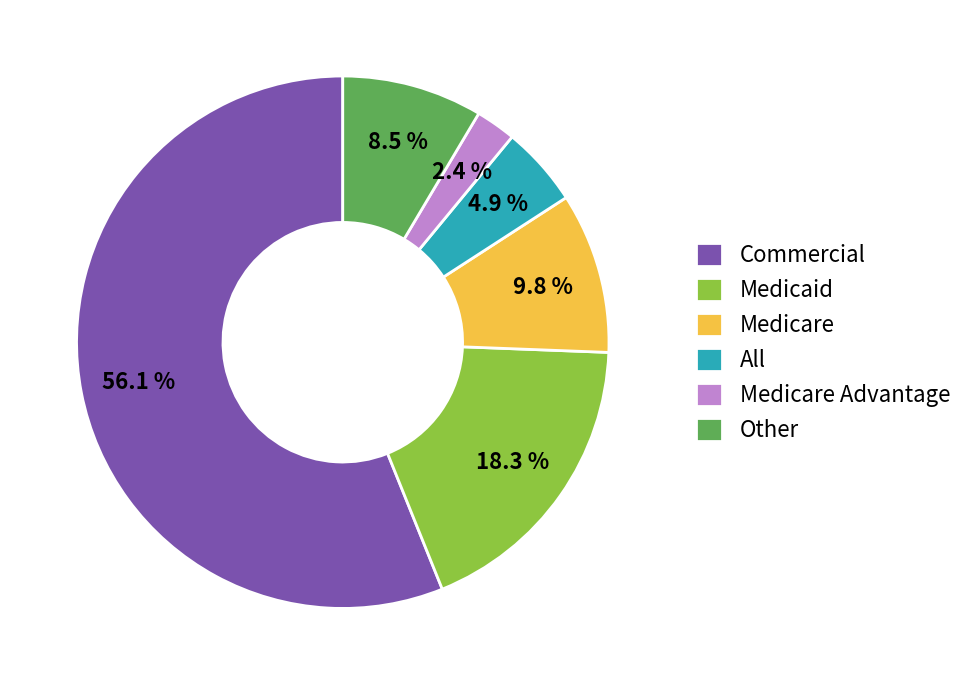

Rank the categories by value from highest to lowest.

Commercial, Medicaid, Medicare, Other, All, Medicare Advantage